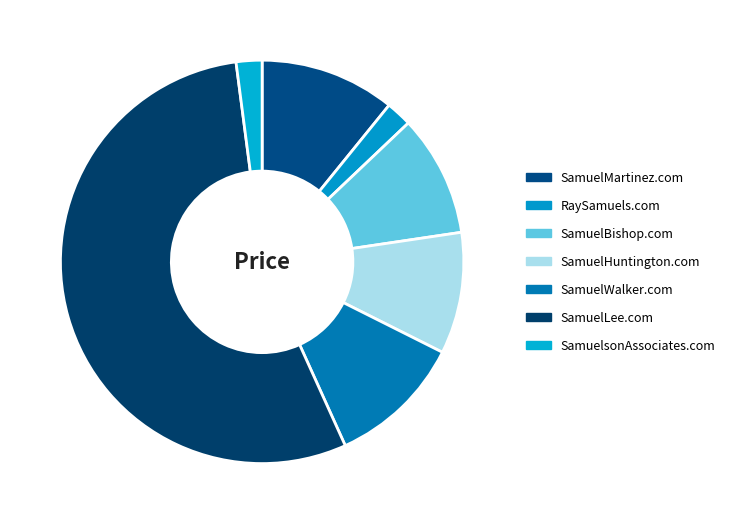

How many slices are in this pie chart?

7